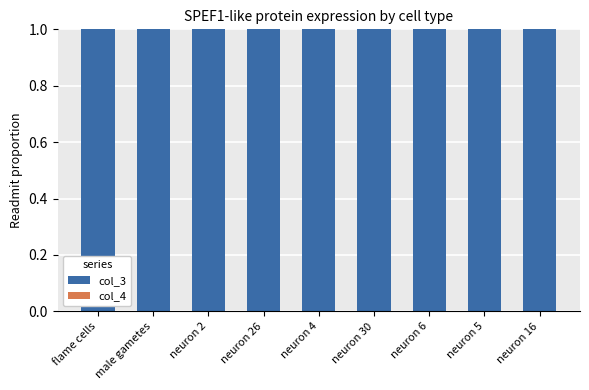

What is the total value across all series at neuron 30?

1.0